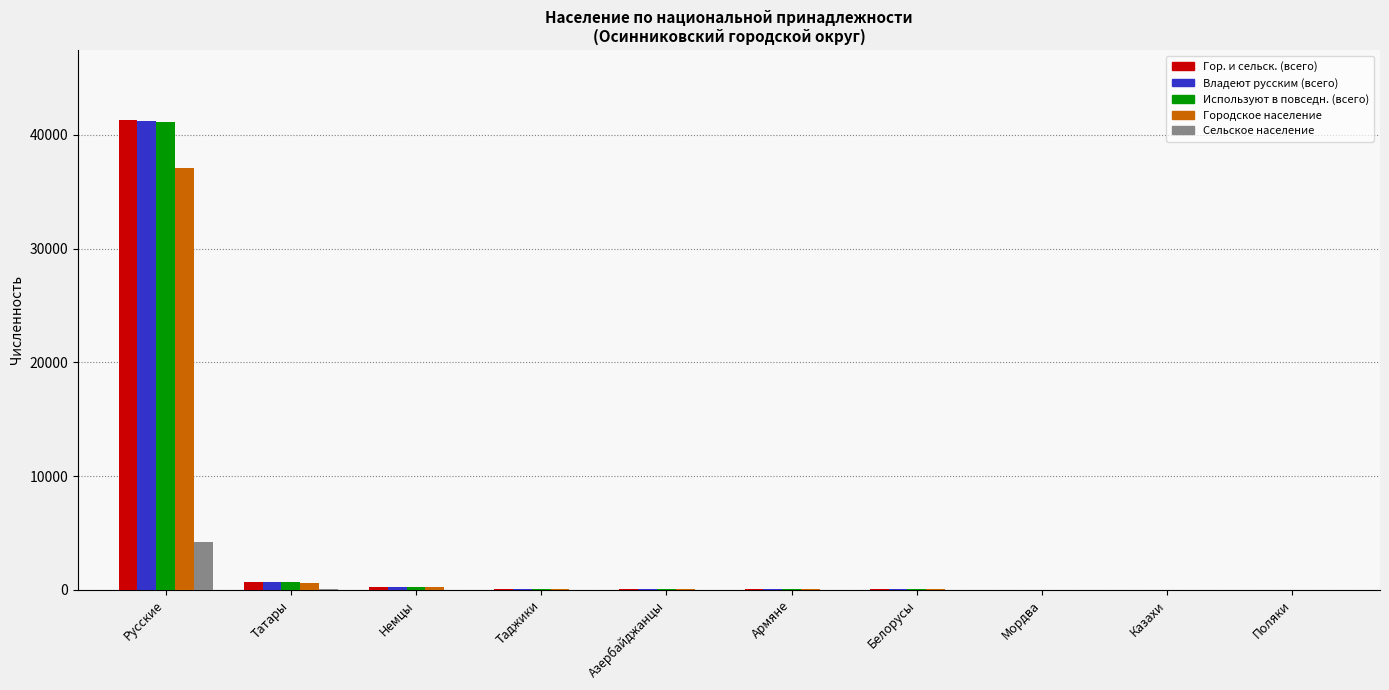

What is the maximum value for Гор. и сельск. (всего)?

41260